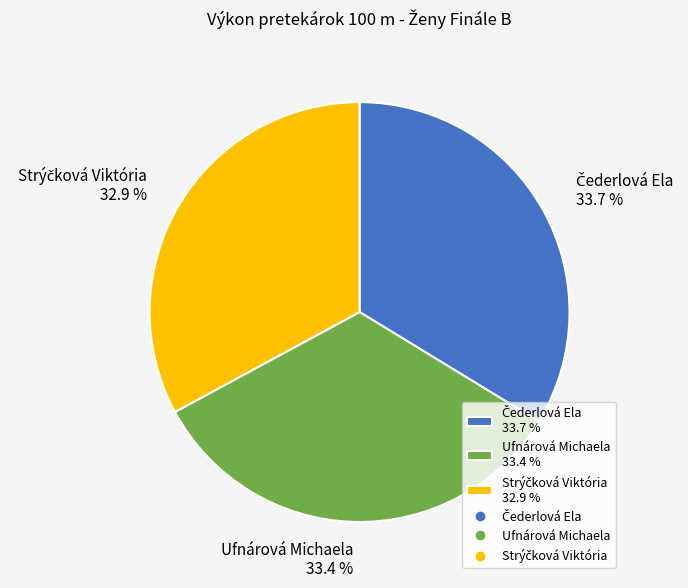

Is there any slice that represents more than half of the pie?

No